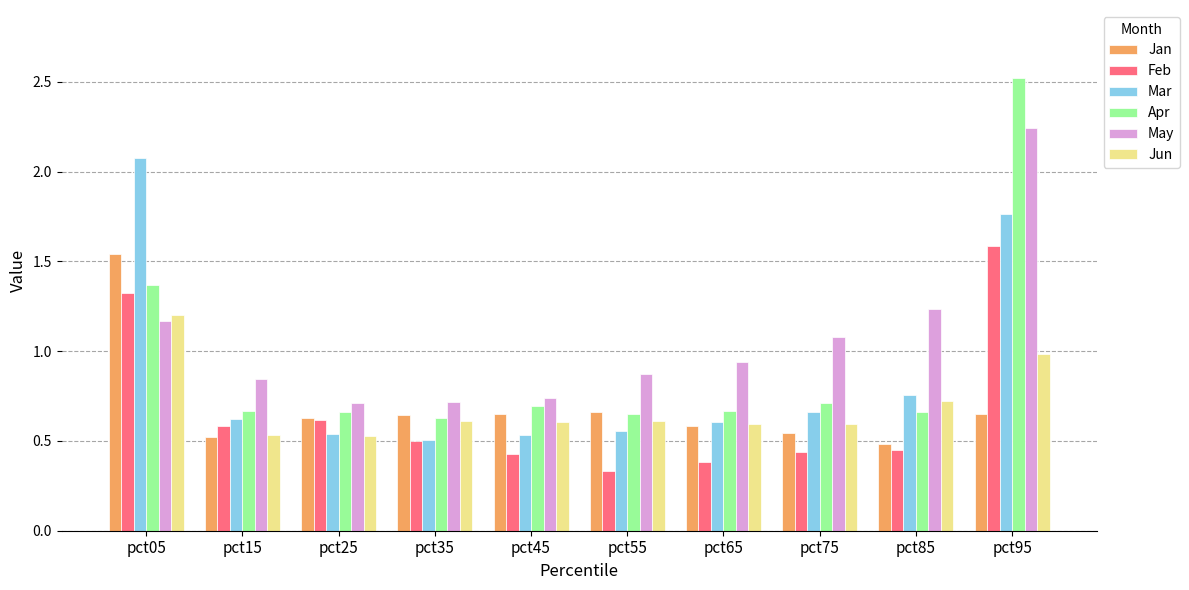

How many bars are there in each group?

6